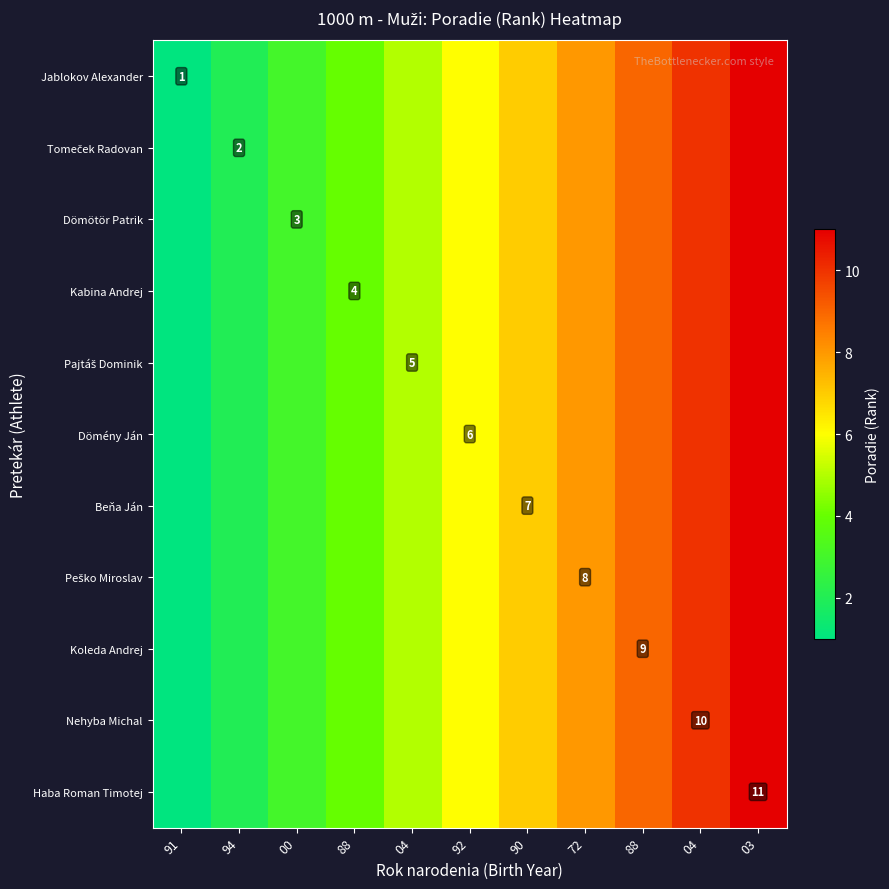

Count the number of categories in the chart.

11